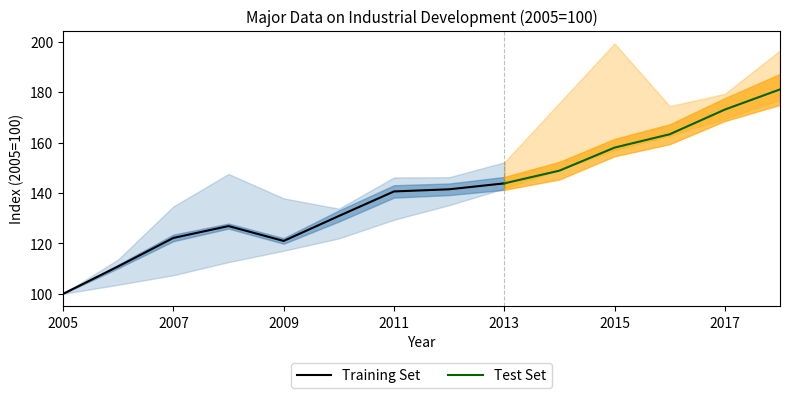

The Training Set series shows 215.4 at 2011. True or false?

False